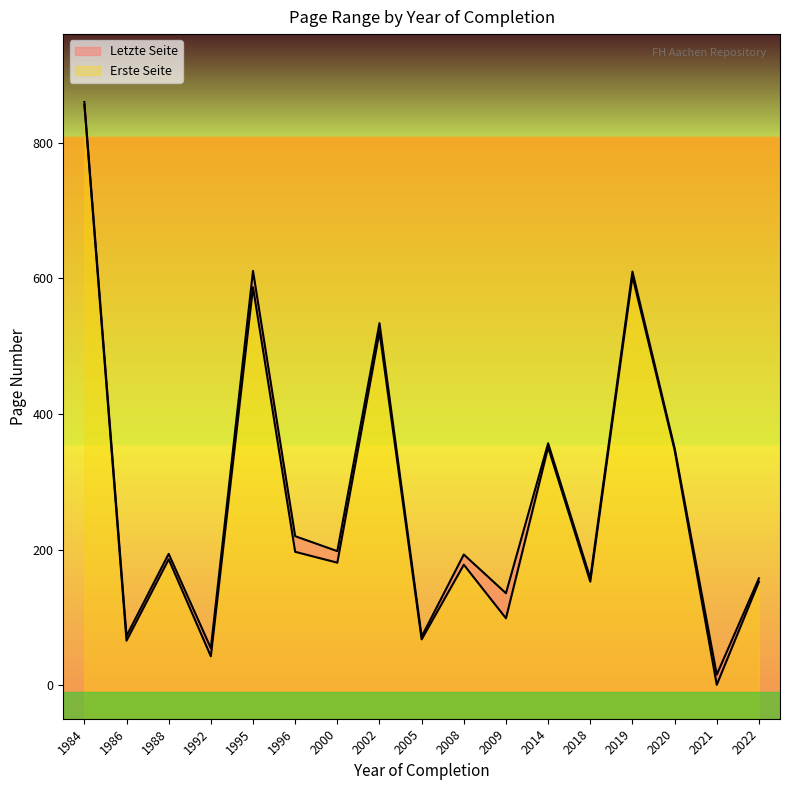

Where is Erste Seite nearest to the value 428?

2014